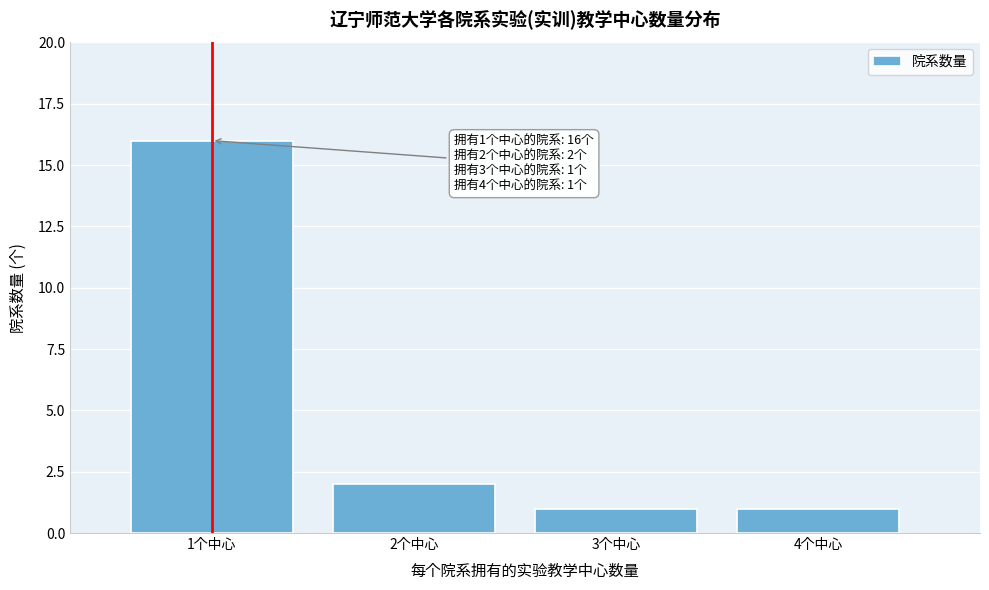

Reading right to left, extract all data points from this chart.

4个中心=1	3个中心=1	2个中心=2	1个中心=16